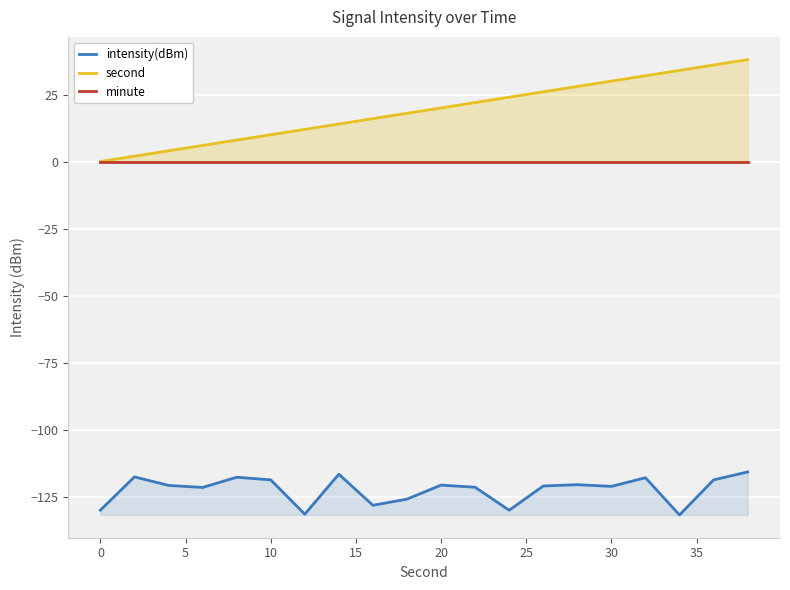

True or false: minute and intensity(dBm) intersect in this chart.

False